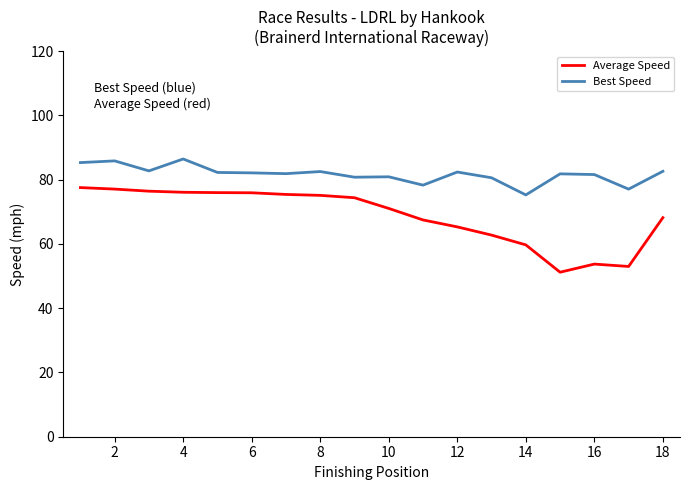

Which series has the largest total across all categories?

Best Speed